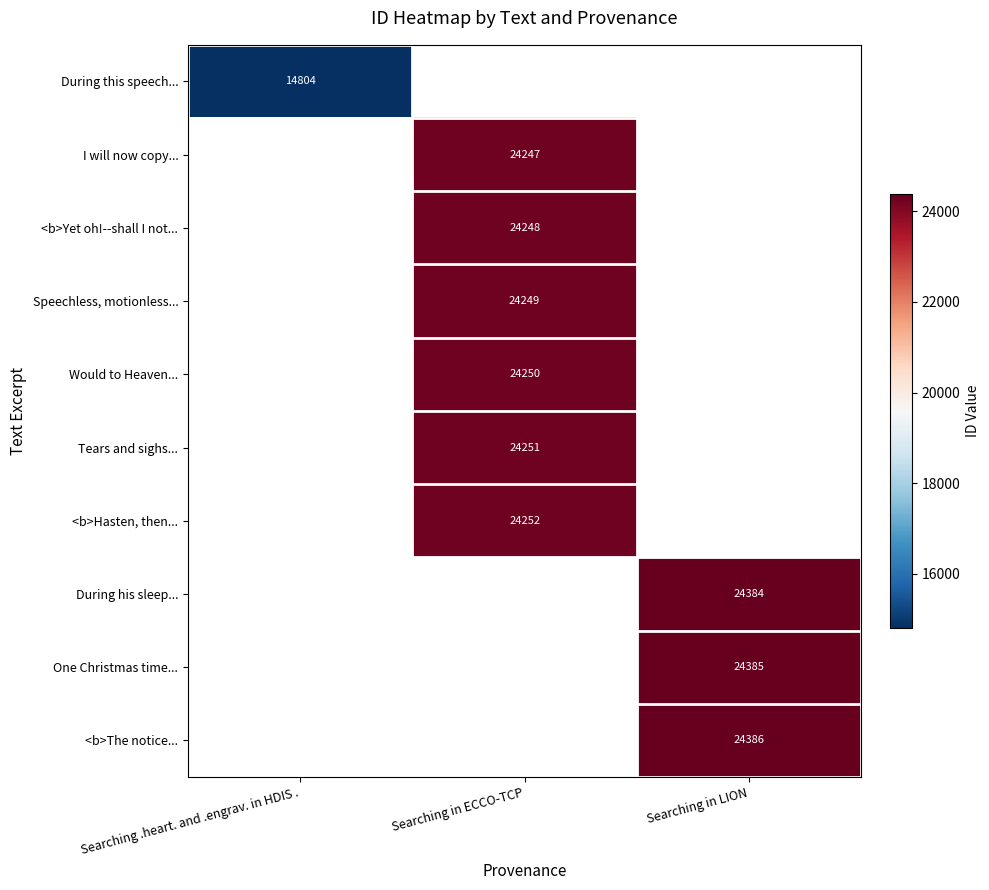

True or false: I will now copy... has a value of 38436 at Searching in ECCO-TCP.

False